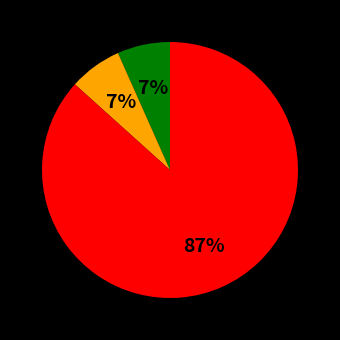

Is there any slice that represents more than half of the pie?

Yes